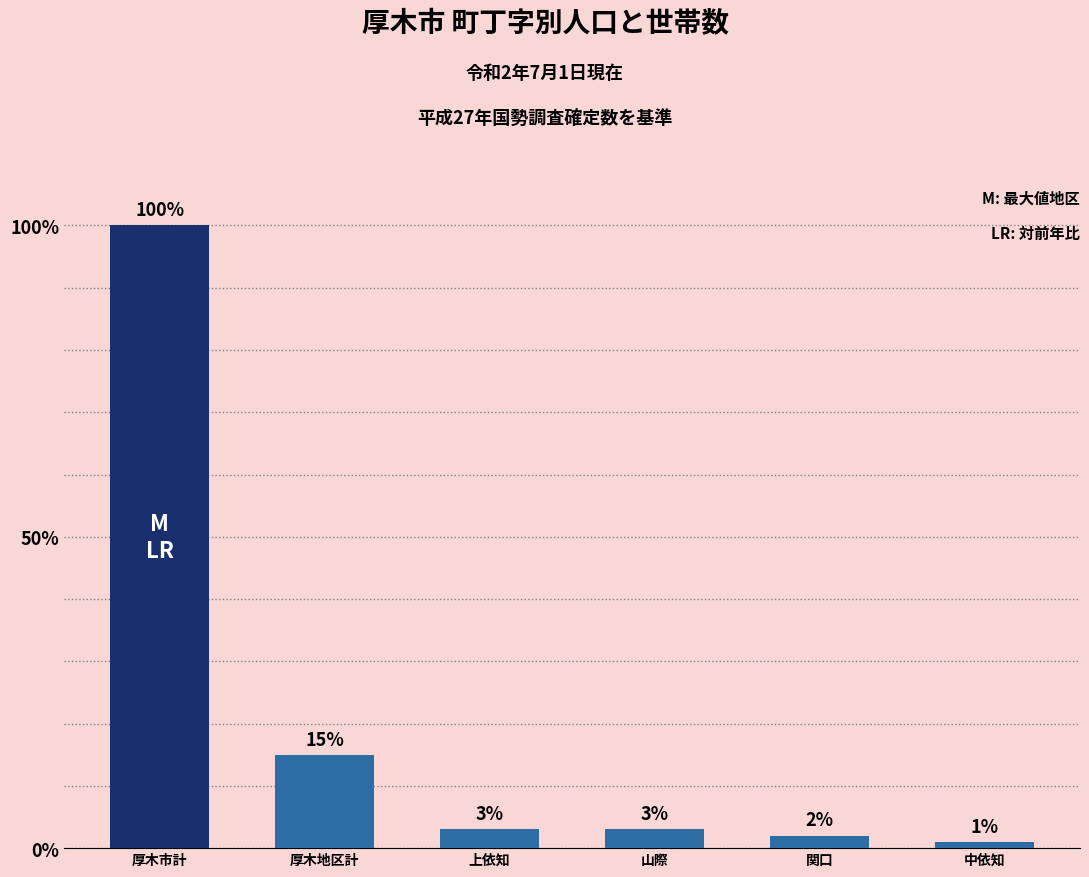

Count the number of data series in this chart.

1